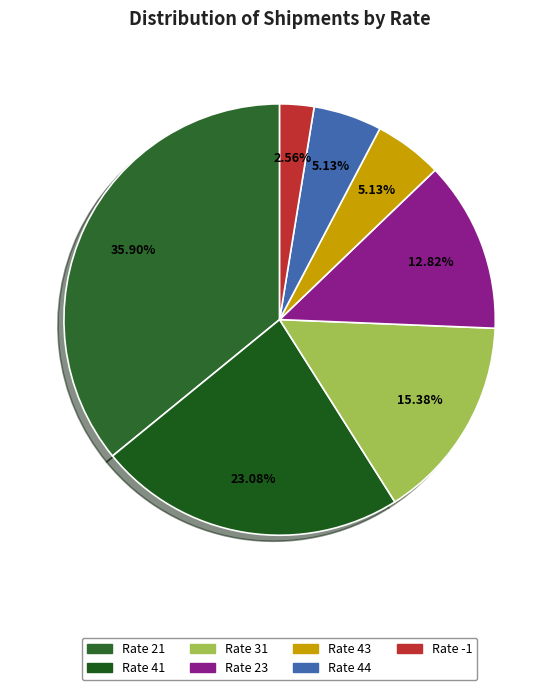

Is there any slice that represents more than half of the pie?

No